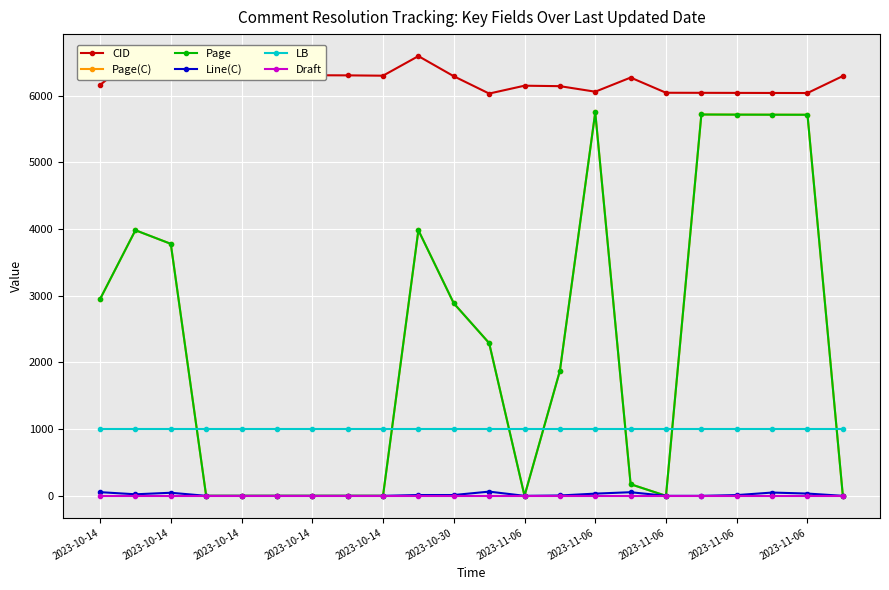

Is this an area chart (filled region under the line)?

No